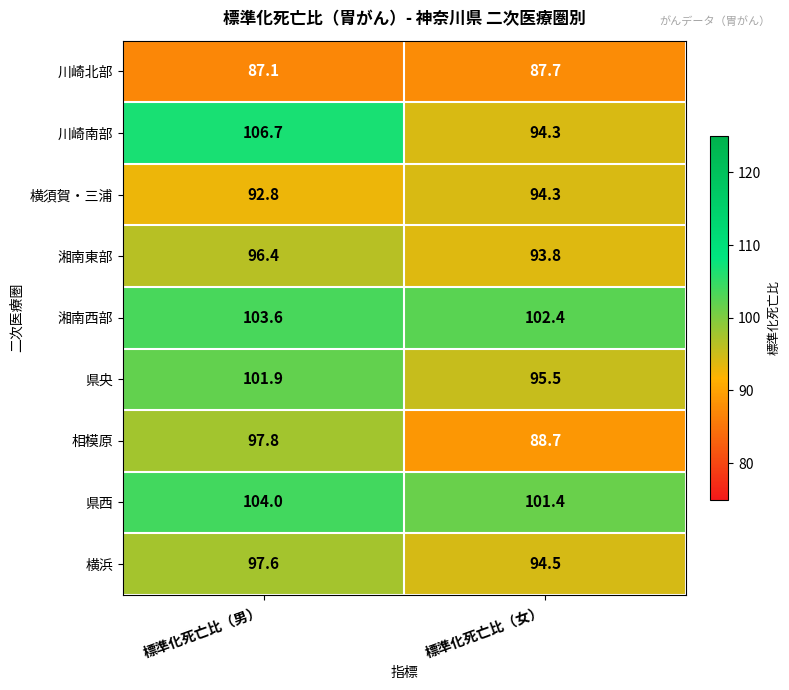

Rank the series by their maximum value, from highest to lowest.

川崎南部, 県西, 湘南西部, 県央, 相模原, 横浜, 湘南東部, 横須賀・三浦, 川崎北部